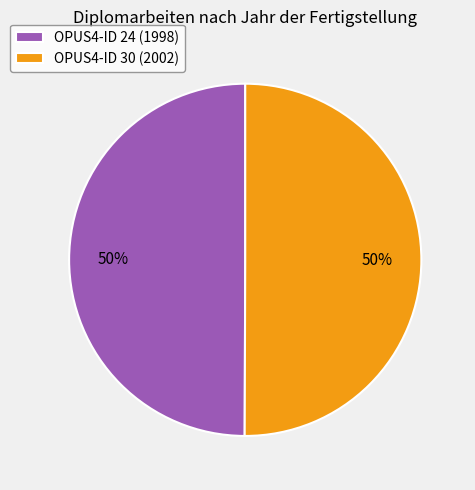

To the nearest percent, what is the average slice percentage?

50%